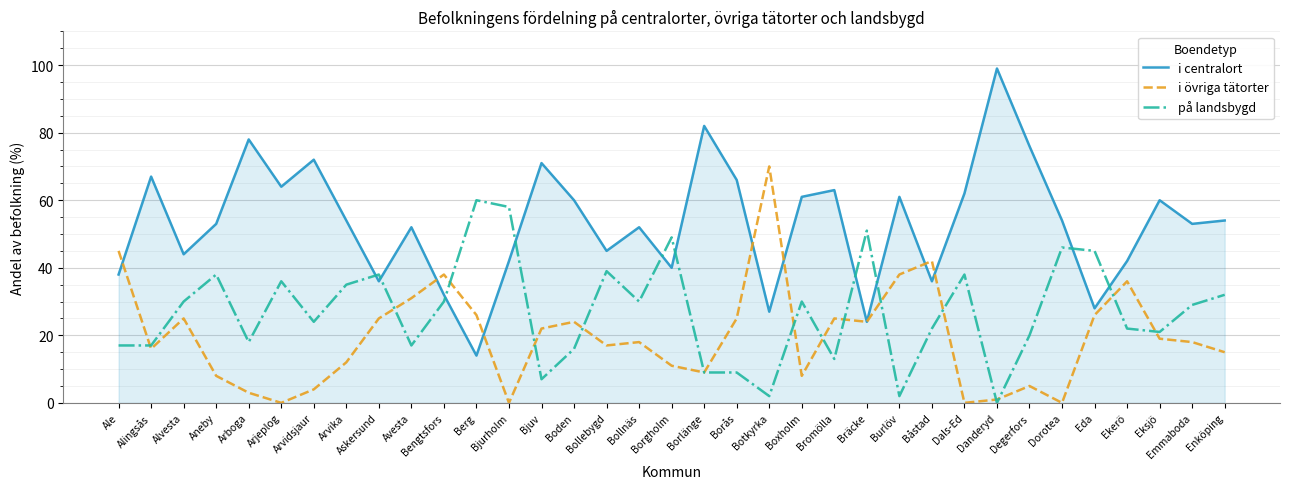

What position from the left is Borås?

20